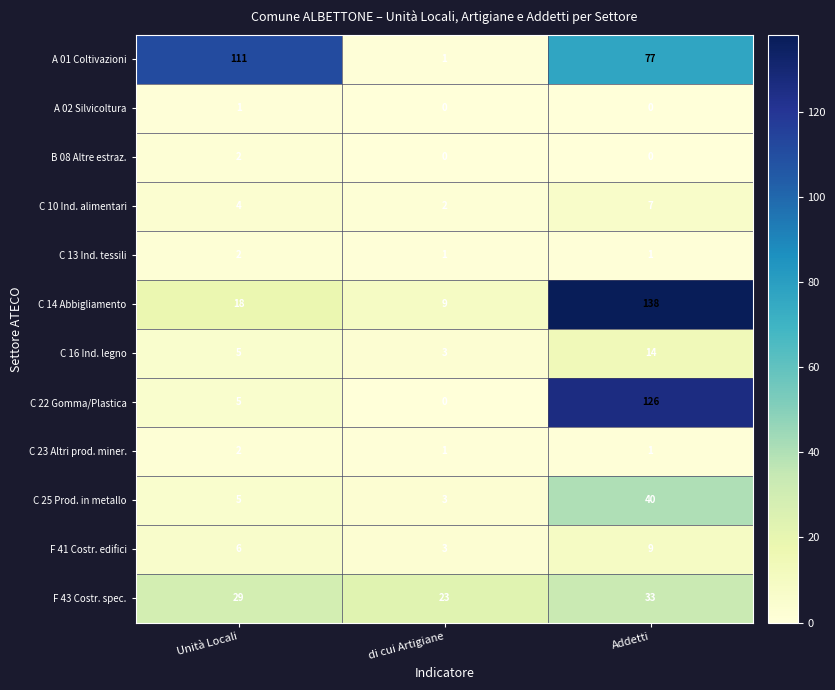

How many C 13 Ind. tessili values are between 1 and 2?

3